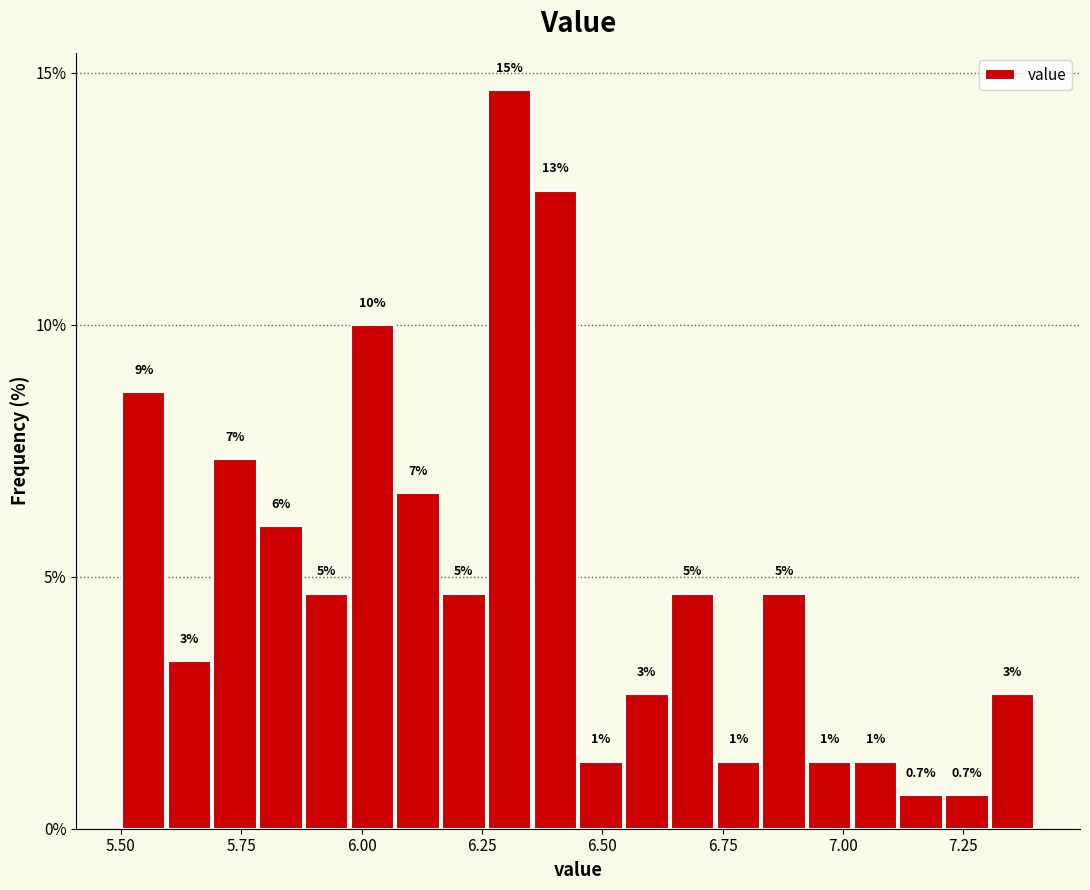

Around what value on the x-axis is the tallest bar? Give the approximate position of its centre, as read against the axis.

6.30